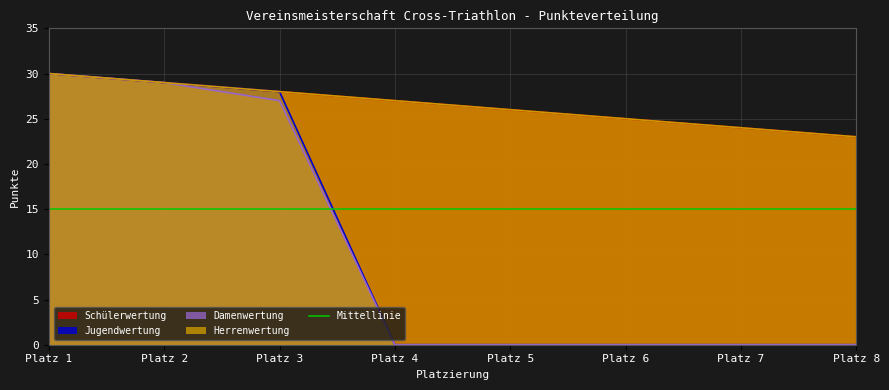

The Damenwertung series shows 27 at Platz 3. True or false?

True